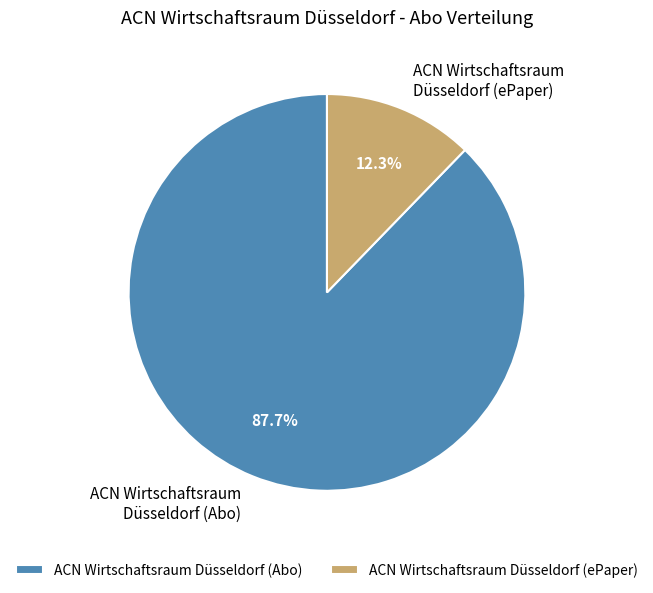

What is the largest slice in the pie chart?

ACN Wirtschaftsraum Düsseldorf (Abo)